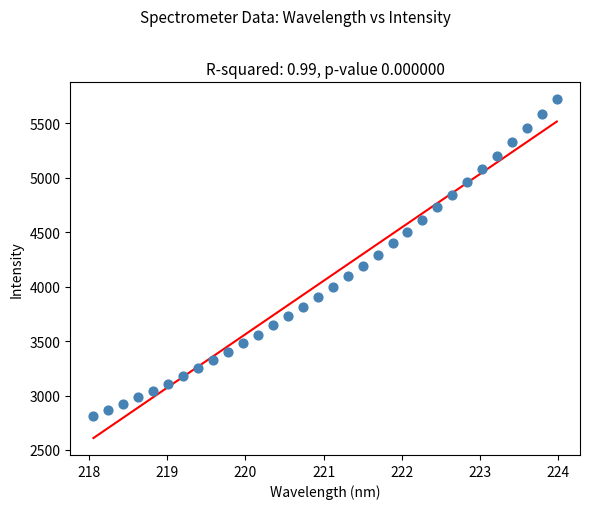

What is the range of X values (max minus min)?

5.9